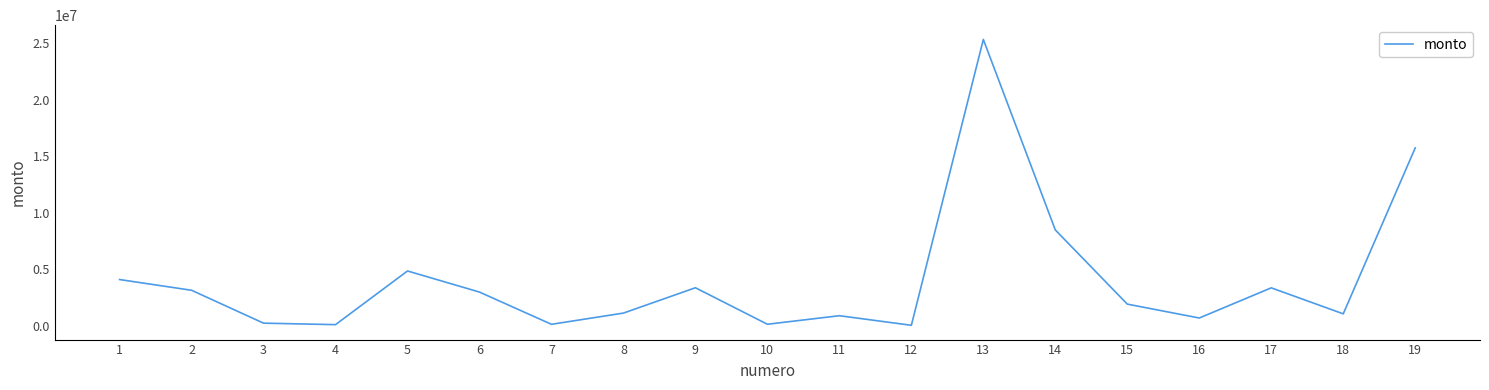

What is the difference between the values at 11 and 13?

24430000.0